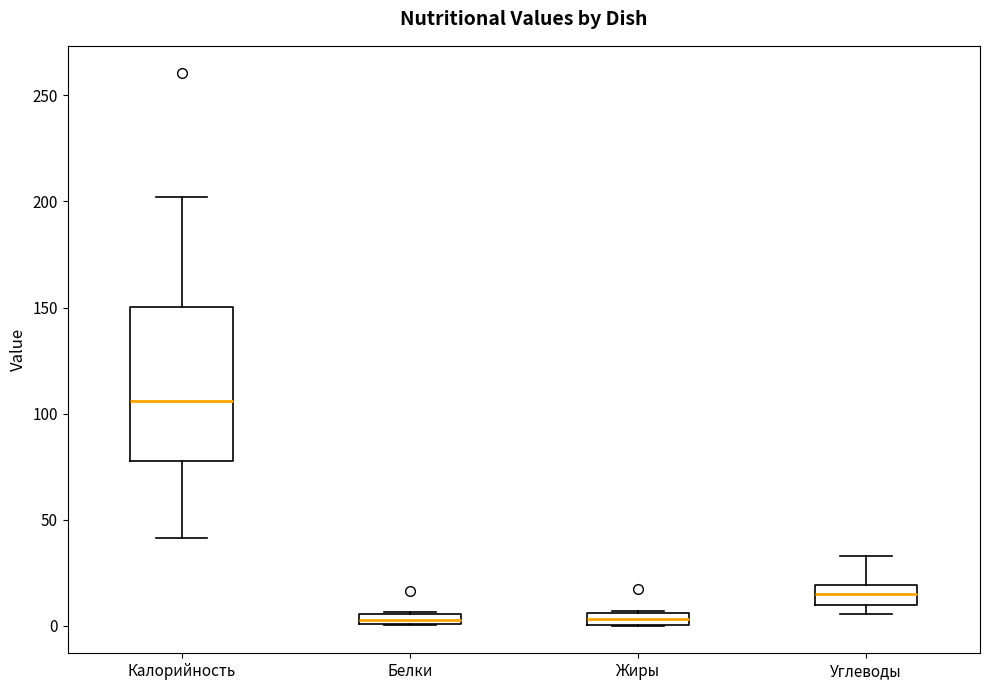

Comparing the boxes themselves (not the whiskers), which one is the tallest?

Калорийность